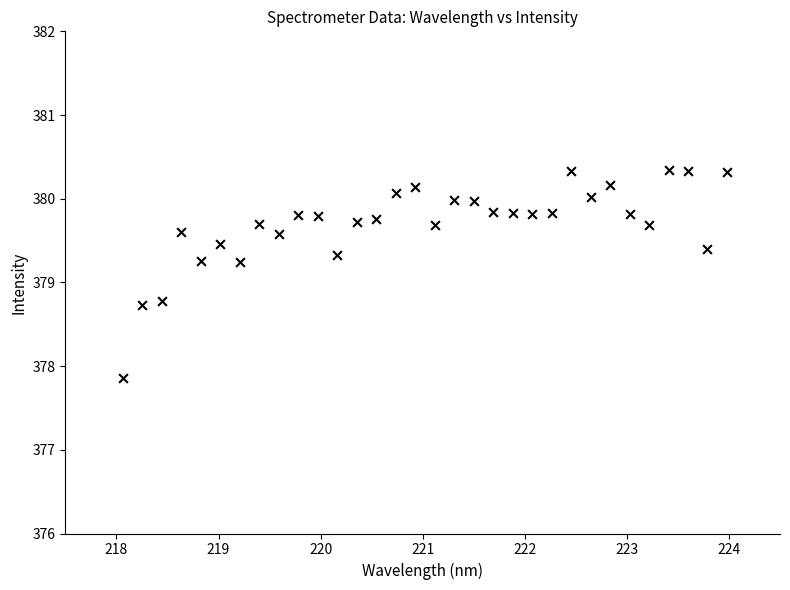

What is the range of X values (max minus min)?

5.9